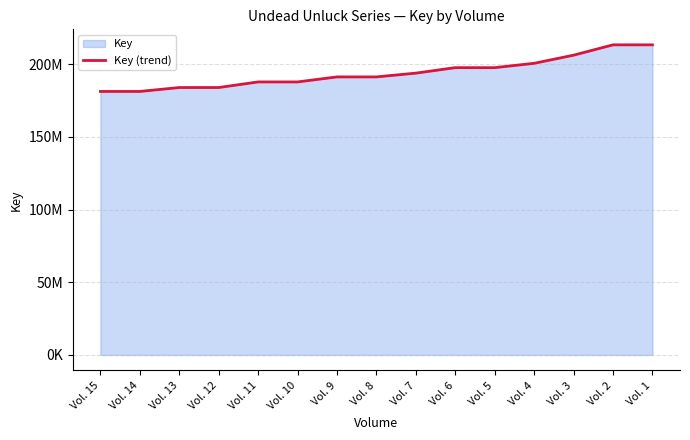

How many data points are less than 191299469?

7